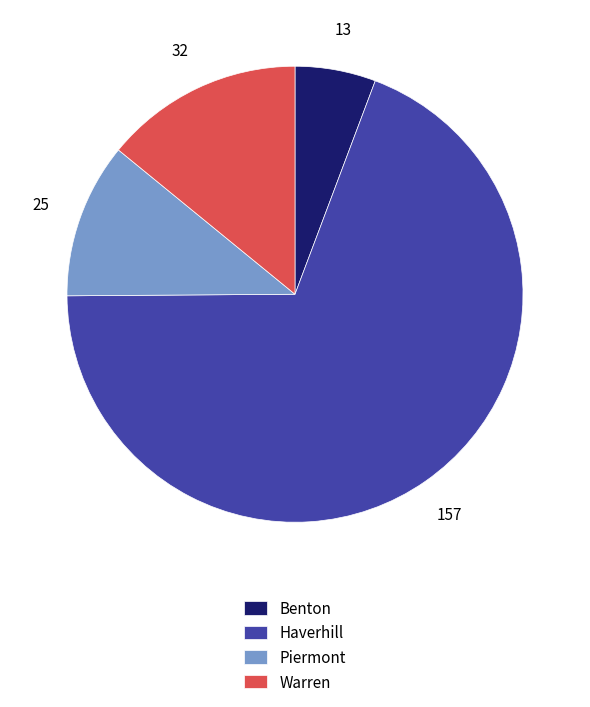

Which category has the biggest portion of the pie?

Haverhill